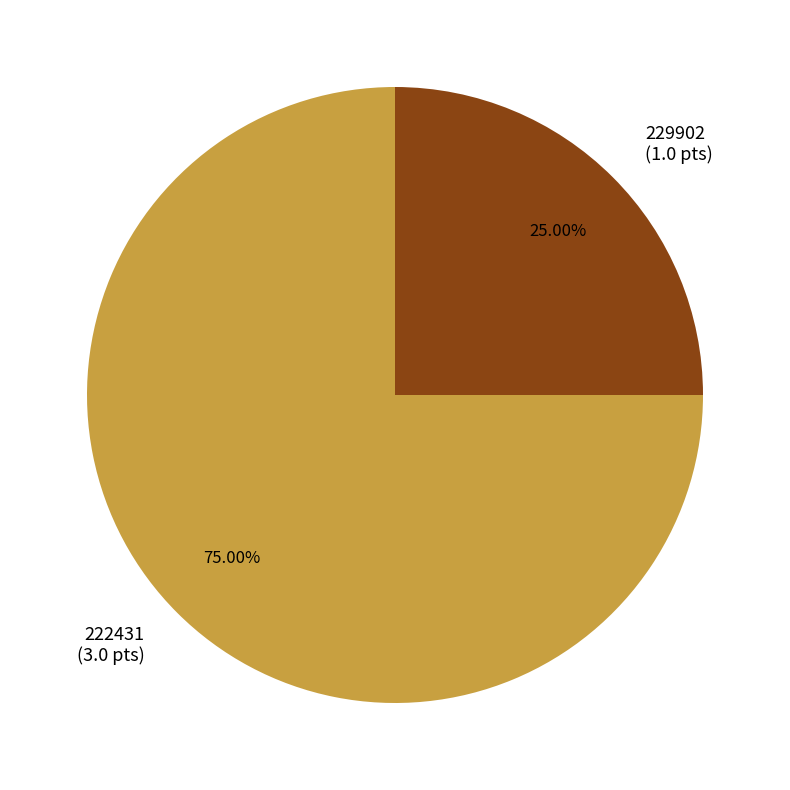

Which slice represents more than half of the pie?

222431